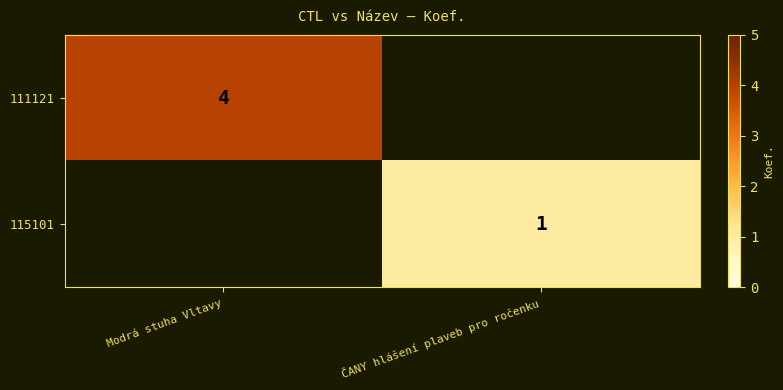

The 115101 series shows 1 at ČANY hlášení plaveb pro ročenku. True or false?

True